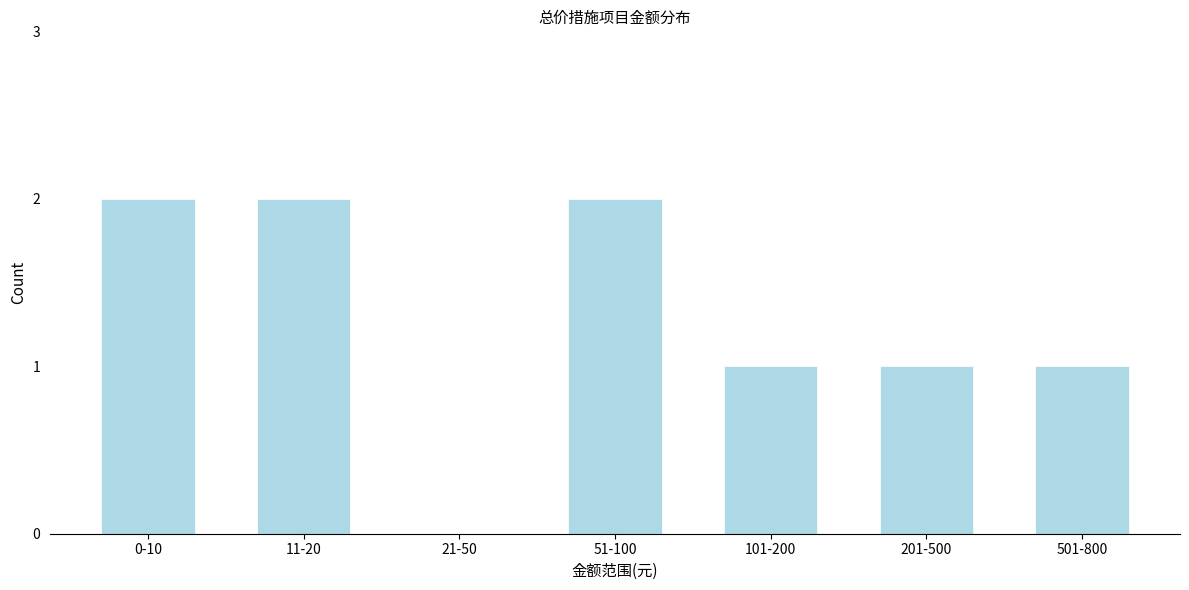

Reading left to right, list all the values displayed in this chart.

0-10=2	11-20=2	21-50=0	51-100=2	101-200=1	201-500=1	501-800=1